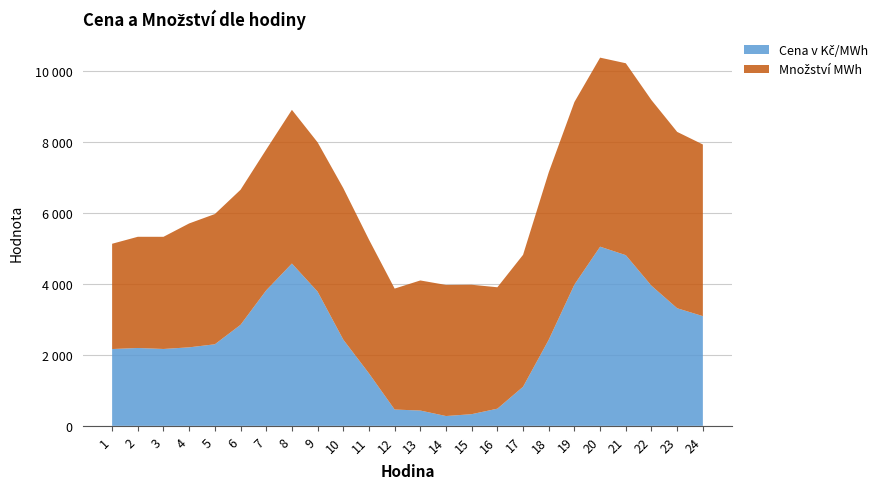

Reading left to right, list all the values displayed in this chart.

Cena v Kč/MWh: 2163.7	2193.4	2165.7	2211.8	2297.7	2845.9	3818.2	4572.6	3781.5	2429.2	1478.2	459.7	431.3	276.6	329.2	483.7	1101.6	2426.9	3980.6	5047.0	4808.1	3946.4	3312.8	3090.8
Množství MWh: 2965.5	3132.4	3159.5	3490.0	3668.6	3803.9	3965.0	4328.9	4205.0	4267.3	3767.9	3406.8	3664.5	3692.4	3645.5	3420.1	3716.2	4715.2	5141.9	5324.9	5405.6	5228.9	4967.5	4835.2